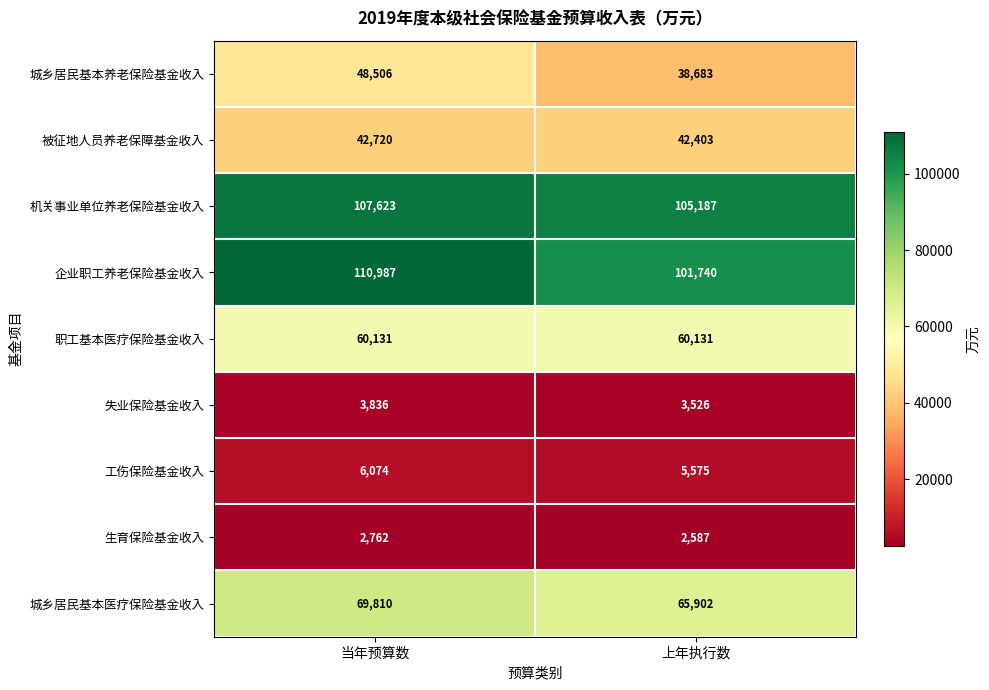

What is the total value across all series at 上年执行数?

425734